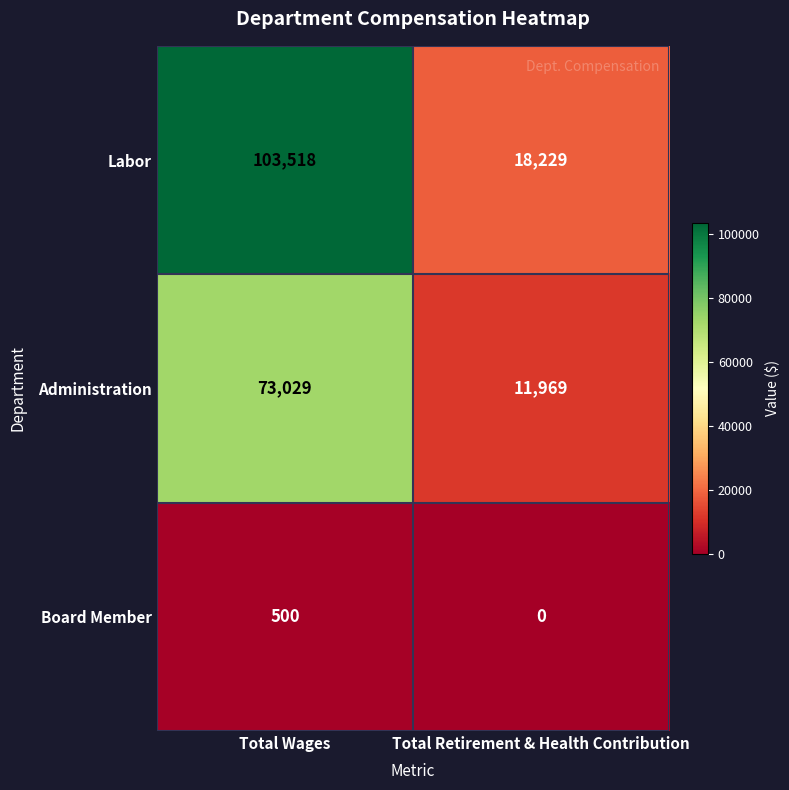

Reading left to right, transcribe all the data shown in this chart.

Labor: 103518	18229
Administration: 73029	11969
Board Member: 500	0